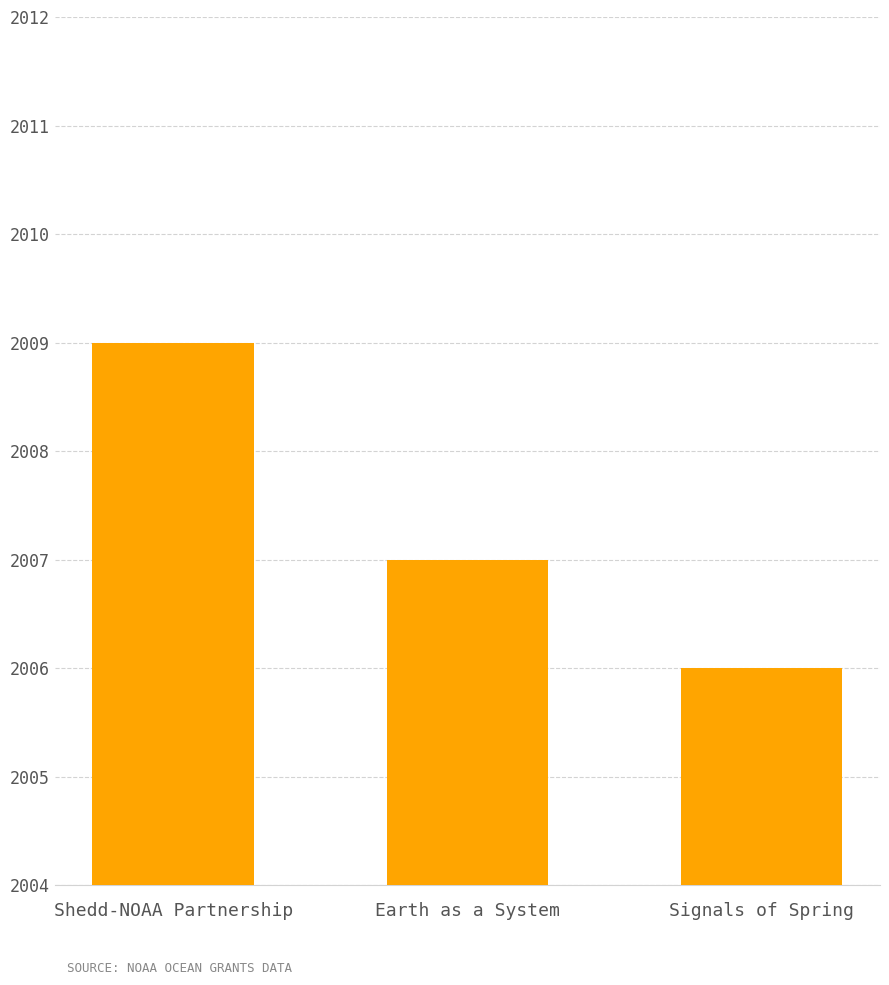

Which category has the lowest value across all series?

Signals of Spring